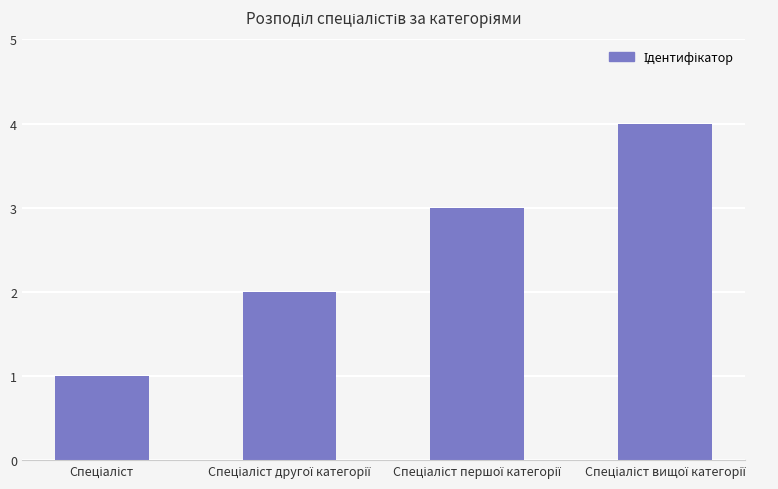

What is the maximum value shown in the chart?

4